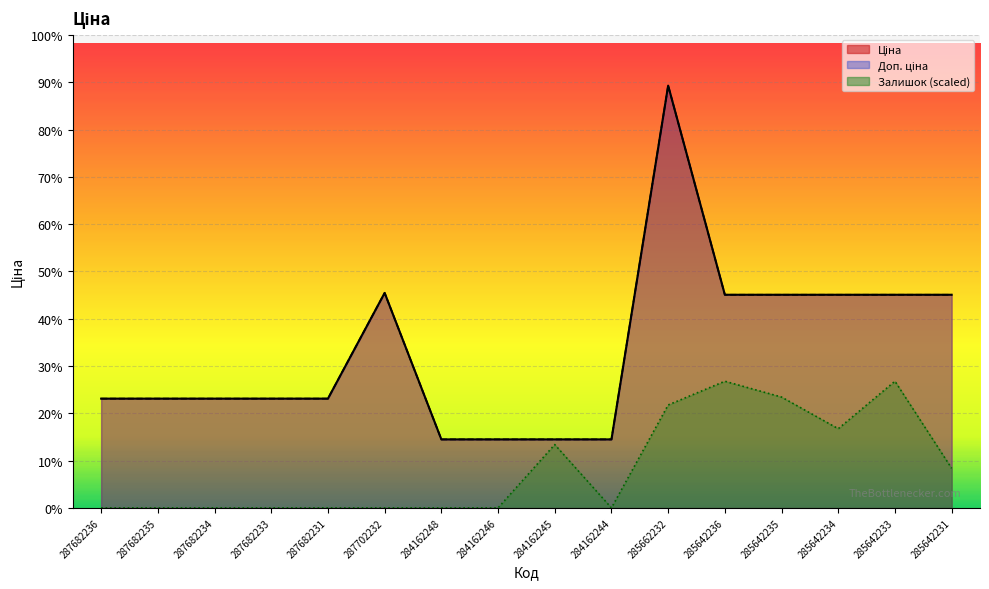

At which label does Доп. ціна first exceed 14817?

287682236